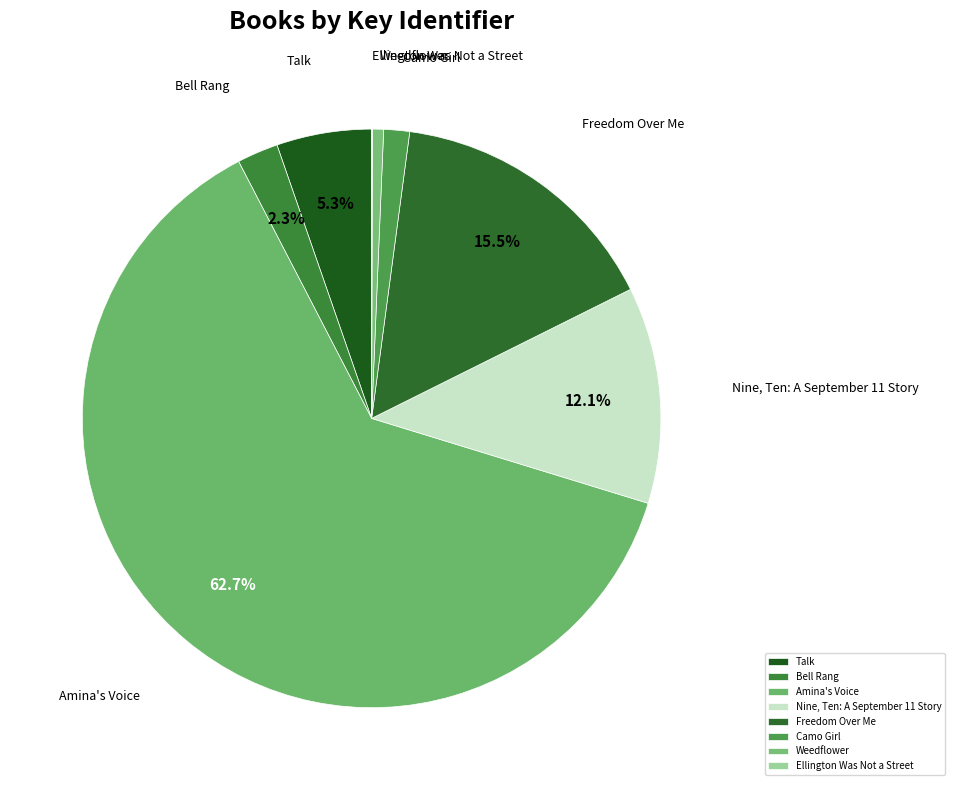

The Nine, Ten: A September 11 Story slice represents 12% of the pie. True or false?

True